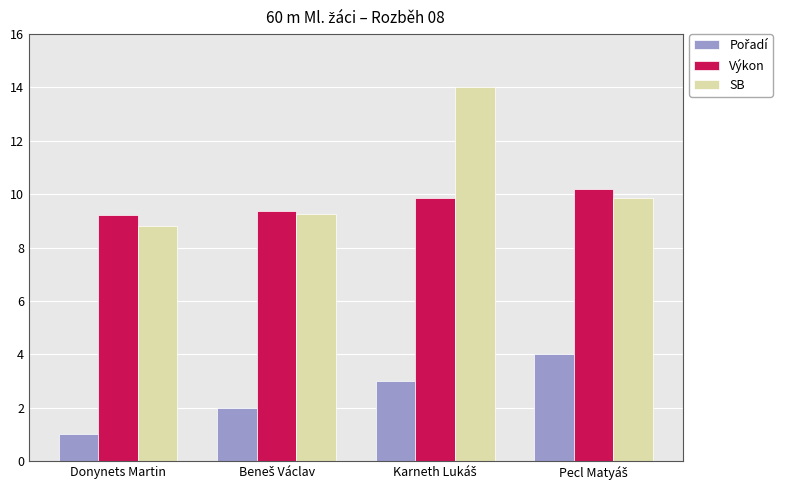

What is the difference between the second highest and minimum values in the Výkon series?

0.6